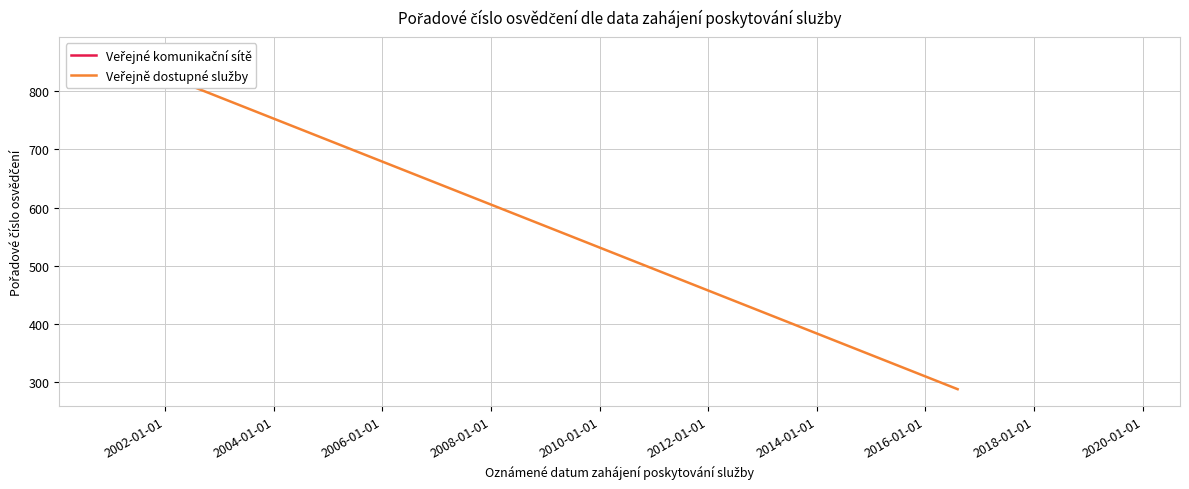

How many values are between 288 and 864?

2